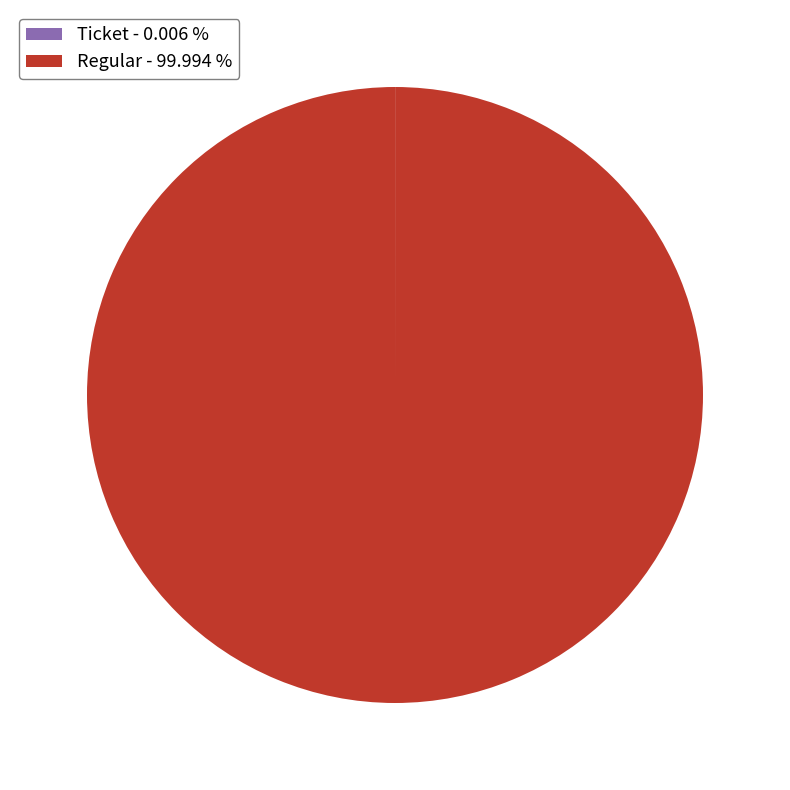

Which category has the biggest portion of the pie?

Regular - 99.994 %